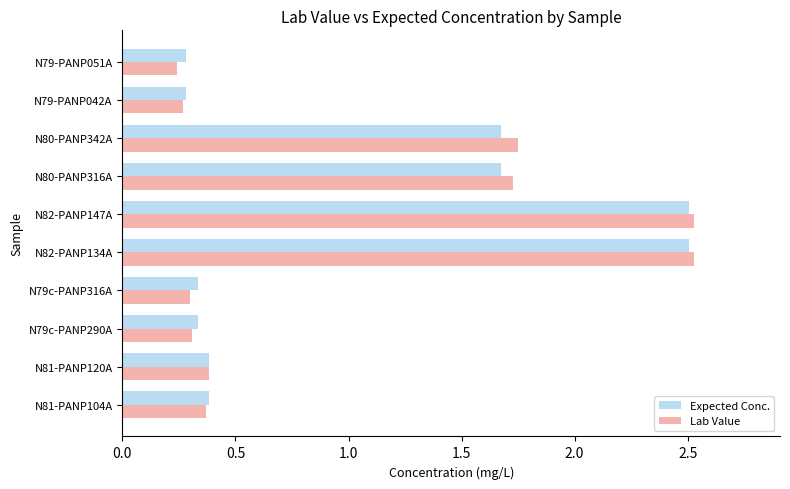

Between N79c-PANP316A and N80-PANP316A, which series saw the biggest shift?

Lab Value